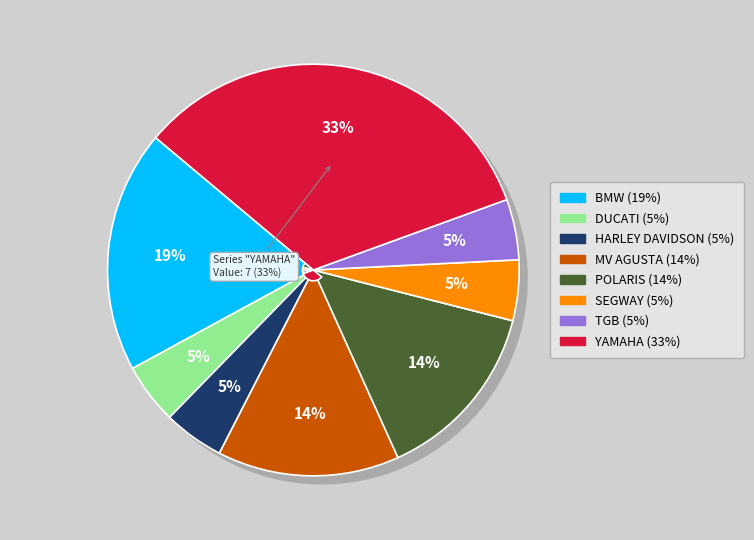

The TGB slice represents 5% of the pie. True or false?

True